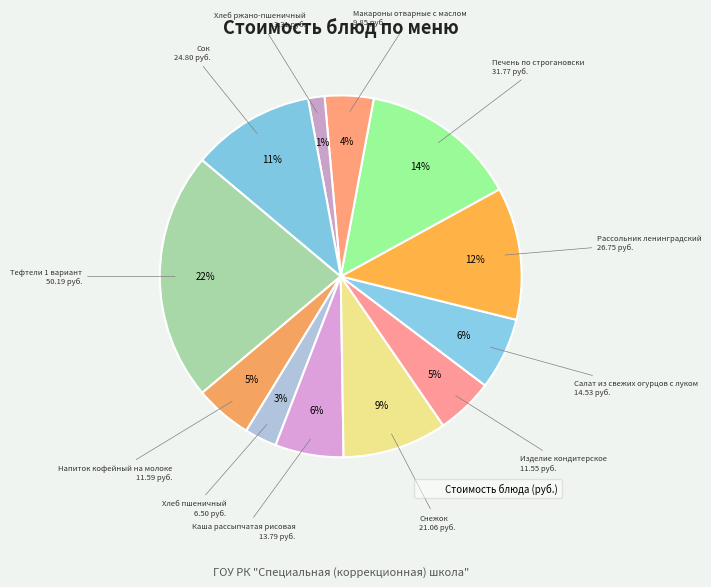

Count the number of slices in the pie.

12